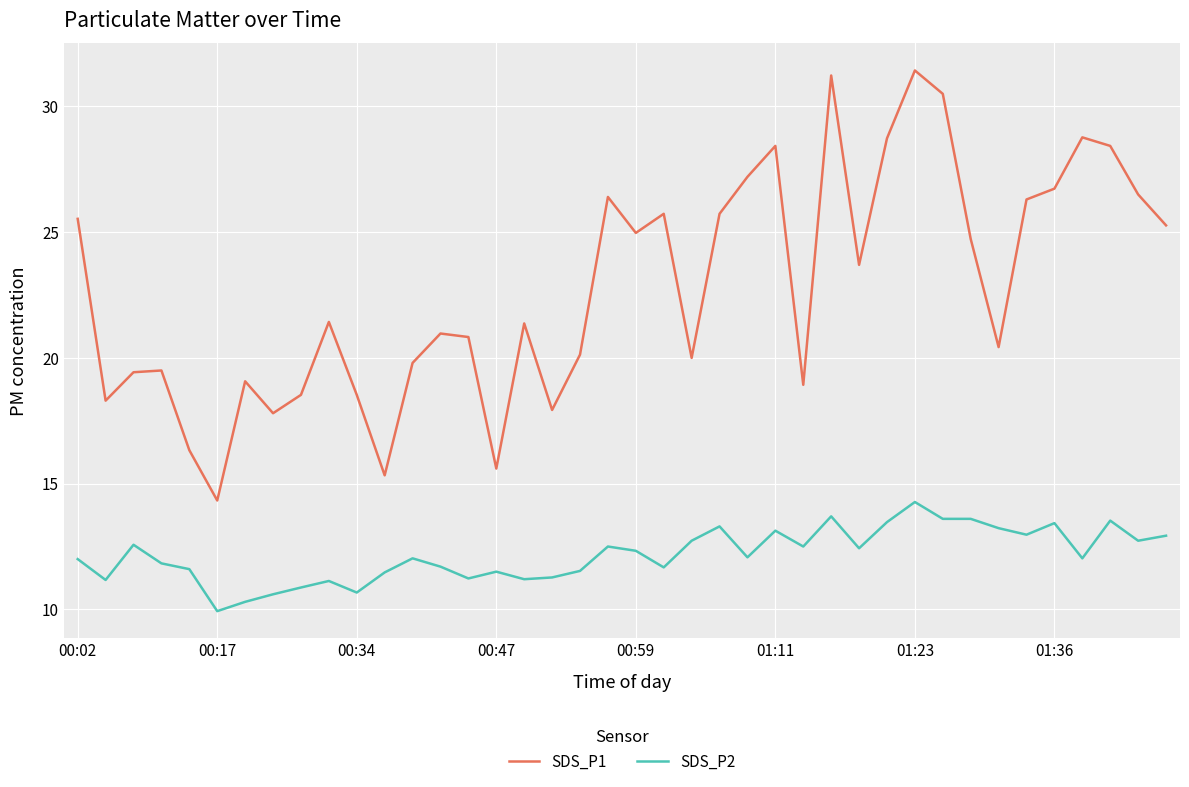

List the series in order of their overall mean, lowest first.

SDS_P2, SDS_P1